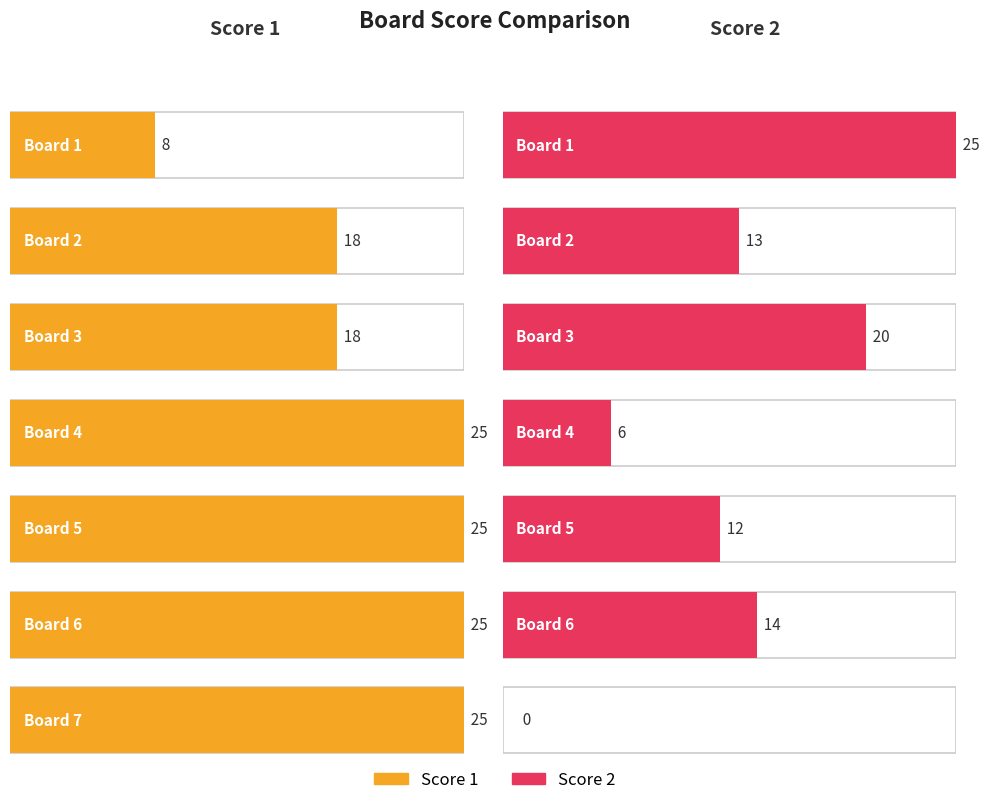

At which label does Score 2 reach its peak?

Board 1